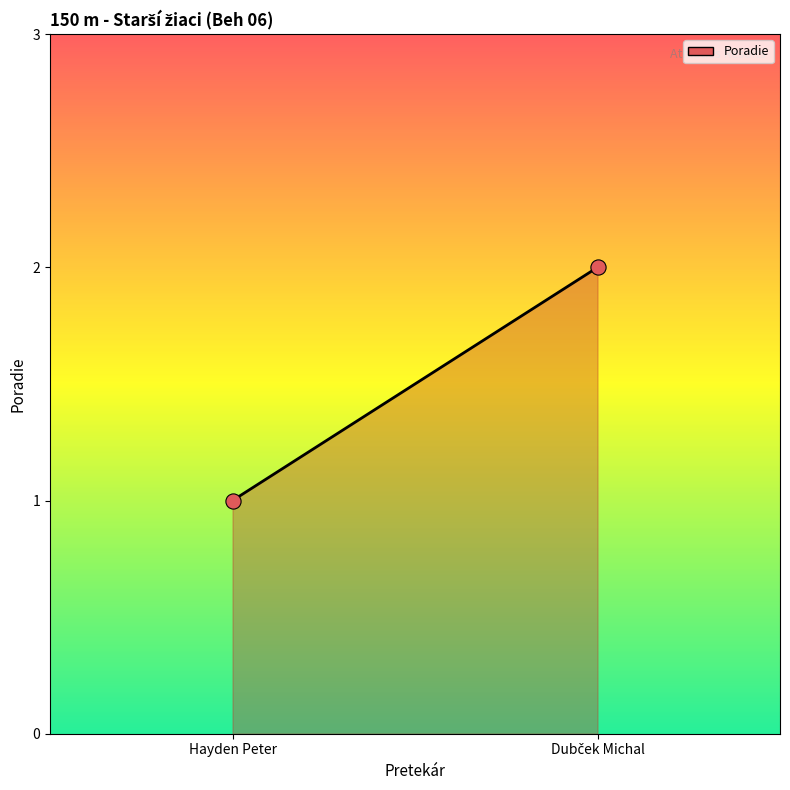

Approximately how many times larger is the value at Hayden Peter compared to Dubček Michal?

0.5